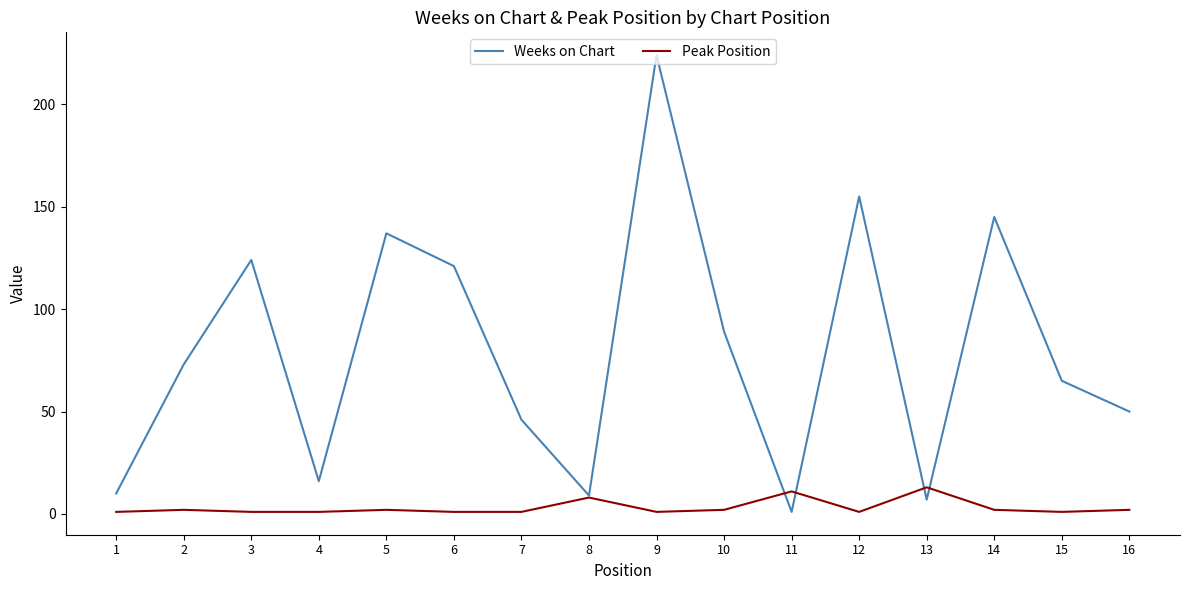

At 7, list the series in order from smallest to largest.

Peak Position, Weeks on Chart